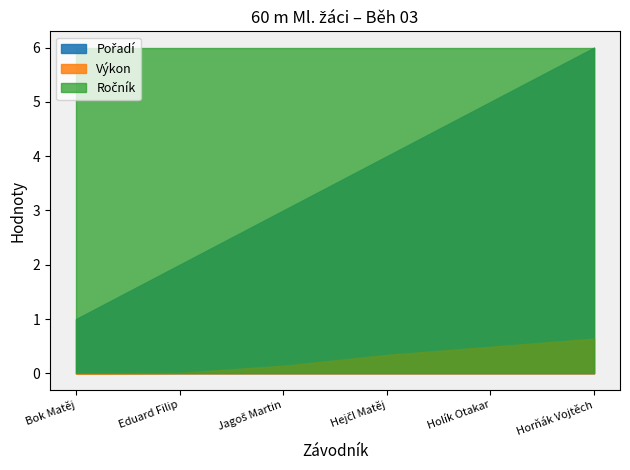

What is the difference between the second highest and minimum values in the Pořadí series?

4.0